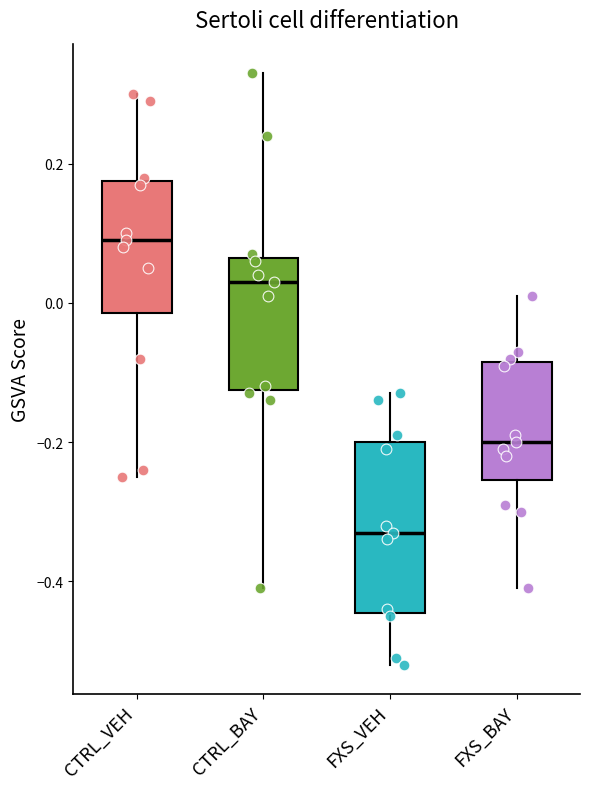

Reading left to right, transcribe this box plot: for each box, give where its median line is, the range the box spans, and where its two whiskers end, as read against the y-axis. The values are not printed on the chart, so give them approximately, as read against the axis.

CTRL_VEH: median 0.10, box -0.02 to 0.18, whiskers -0.24 to 0.30
CTRL_BAY: median 0.04, box -0.12 to 0.06, whiskers -0.40 to 0.34
FXS_VEH: median -0.32, box -0.44 to -0.20, whiskers -0.52 to -0.12
FXS_BAY: median -0.20, box -0.26 to -0.08, whiskers -0.40 to 0.02